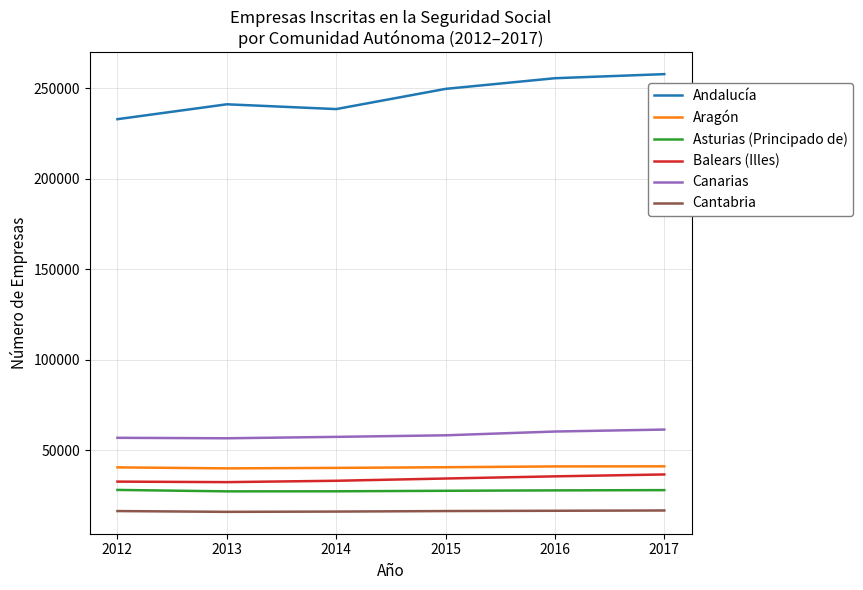

What is the greatest value displayed?

257875